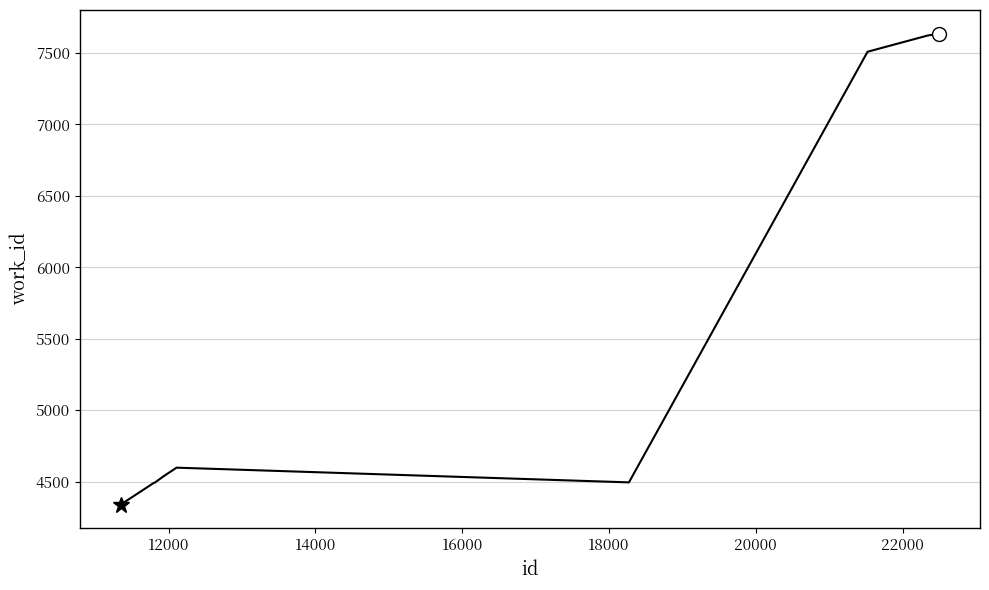

What is the sum of all values?

57236